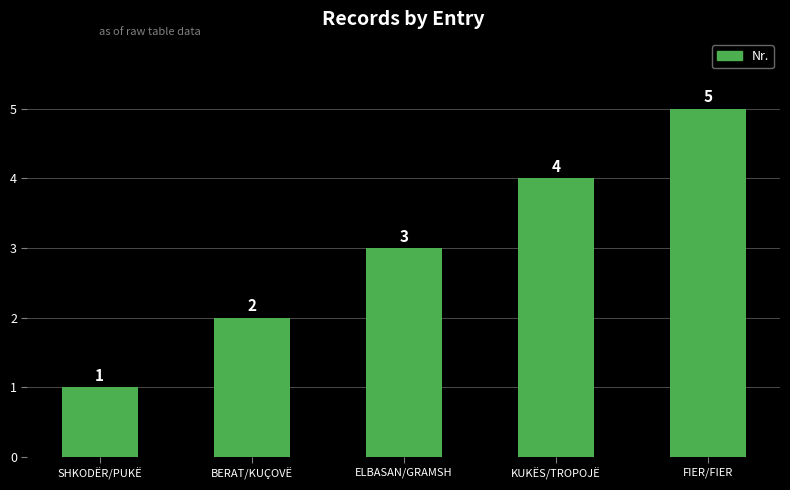

At which category does the chart reach its peak across all series?

FIER/FIER